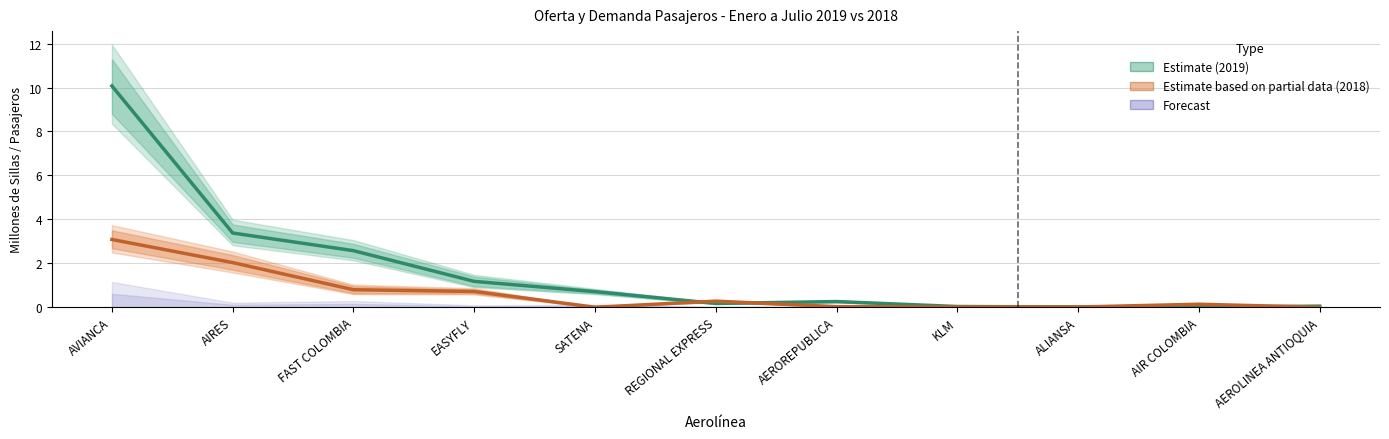

What is the difference between the Estimate (2019 Acumulado) values at FAST COLOMBIA and SATENA?

1.9